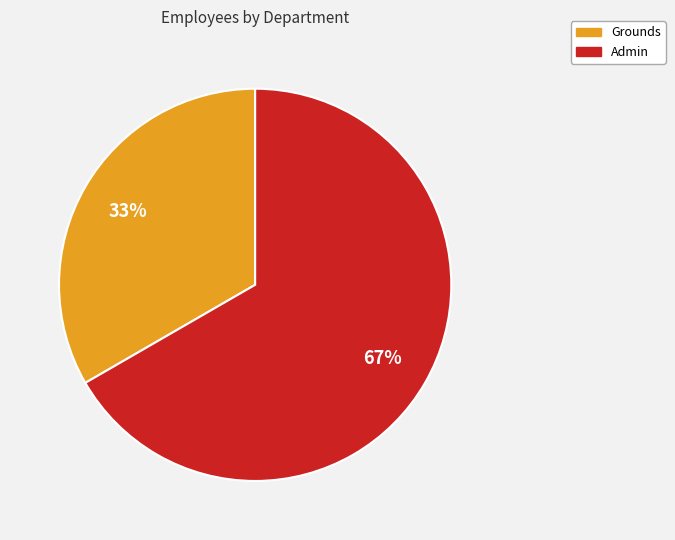

What is the majority slice?

Admin